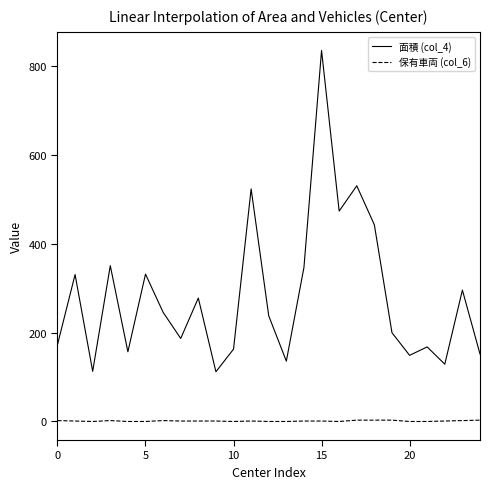

List the series in order of their peak value, lowest first.

保有車両 (col_6), 面積 (col_4)